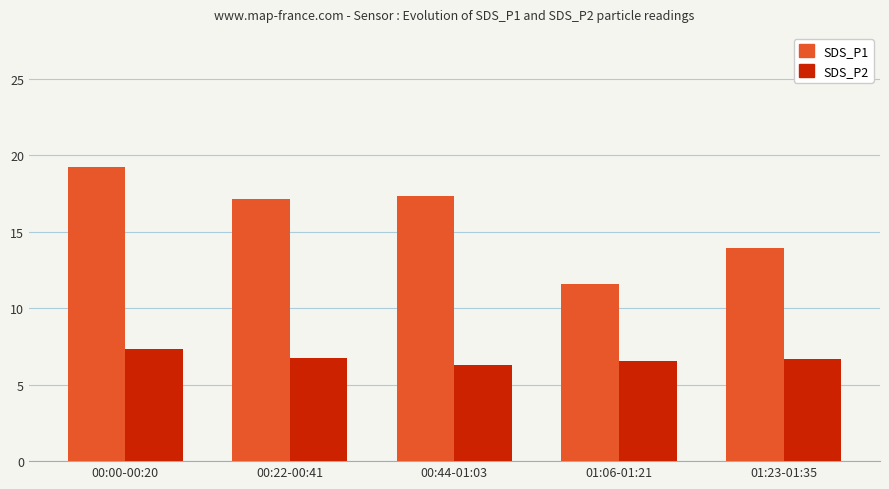

Which series has the largest total across all categories?

SDS_P1